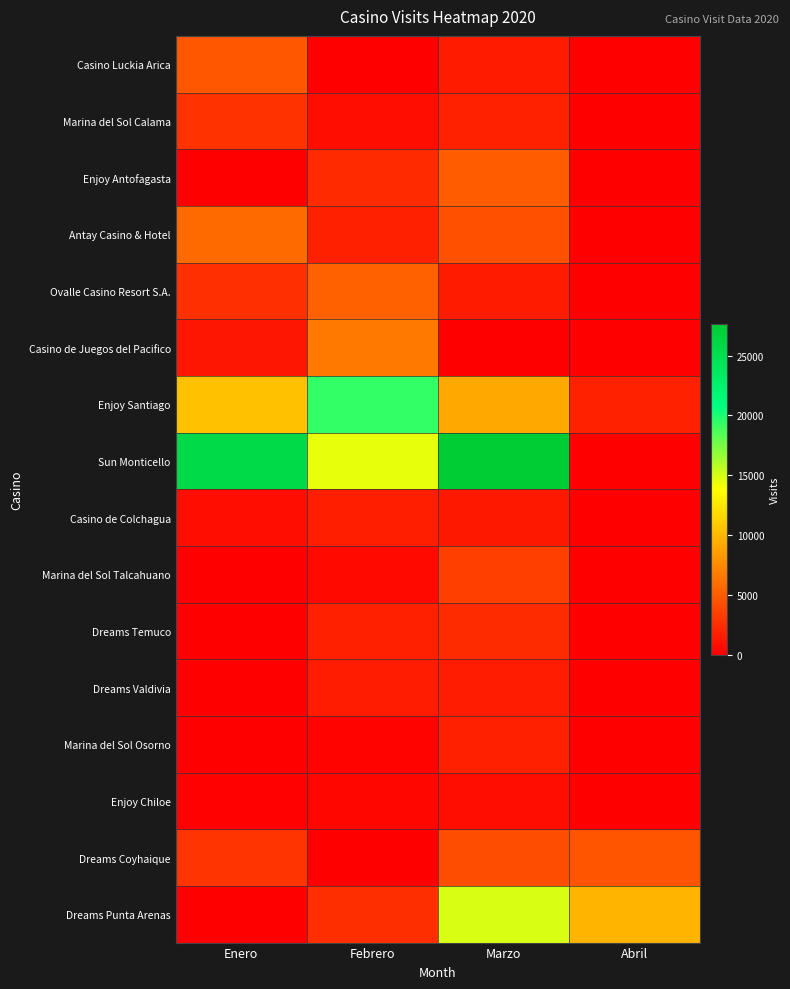

Rank the series at Febrero from lowest to highest value.

Casino Luckia Arica, Dreams Coyhaique, Marina del Sol Osorno, Enjoy Chiloe, Marina del Sol Talcahuano, Marina del Sol Calama, Dreams Valdivia, Casino de Colchagua, Dreams Temuco, Antay Casino & Hotel, Enjoy Antofagasta, Dreams Punta Arenas, Ovalle Casino Resort S.A., Casino de Juegos del Pacifico, Sun Monticello, Enjoy Santiago